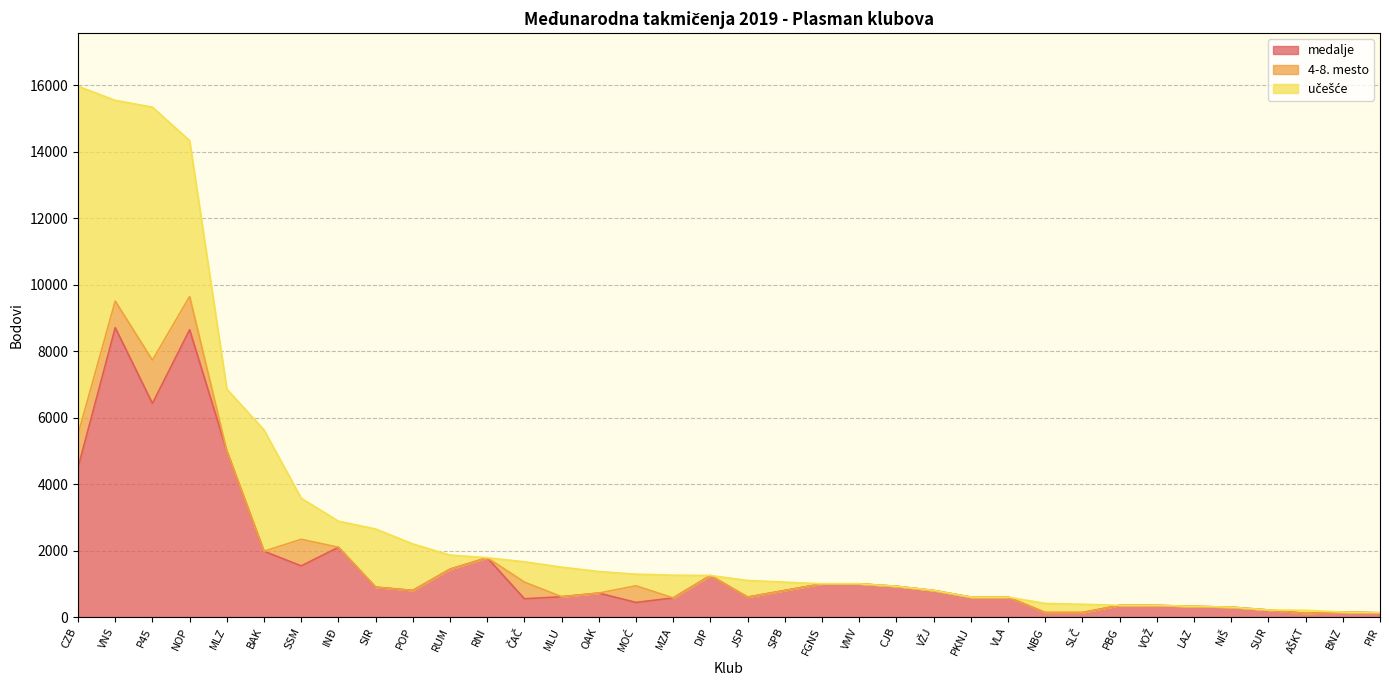

Reading left to right, what are all the values shown in this chart?

medalje: CZB=4500	VNS=8710	P45=6430	NOP=8648	MLZ=5000	BAK=1980	SSM=1540	INĐ=2100	SIR=900	POP=800	RUM=1440	RNI=1785	ČAČ=550	MLU=612	OAK=720	MOĆ=440	MZA=575	DIP=1250	JSP=600	SPB=800	FGNS=1000	VMV=1000	CJB=925	VŽJ=800	PKNJ=600	VLA=600	NBG=135	SLČ=135	PBG=352	VOŽ=350	LAZ=320	NIŠ=297	SUR=212	AŠKT=110	BNZ=150	PIR=127
4-8. mesto: CZB=1000	VNS=800	P45=1300	NOP=1000	MLZ=0	BAK=0	SSM=800	INĐ=0	SIR=0	POP=0	RUM=0	RNI=0	ČAČ=500	MLU=0	OAK=0	MOĆ=500	MZA=0	DIP=0	JSP=0	SPB=0	FGNS=0	VMV=0	CJB=0	VŽJ=0	PKNJ=0	VLA=0	NBG=0	SLČ=0	PBG=0	VOŽ=0	LAZ=0	NIŠ=0	SUR=0	AŠKT=0	BNZ=0	PIR=0
učešće: CZB=10477	VNS=6042	P45=7618	NOP=4691	MLZ=1862	BAK=3650	SSM=1235	INĐ=785	SIR=1750	POP=1400	RUM=425	RNI=0	ČAČ=613	MLU=889	OAK=650	MOĆ=350	MZA=685	DIP=0	JSP=500	SPB=250	FGNS=0	VMV=0	CJB=0	VŽJ=0	PKNJ=0	VLA=0	NBG=275	SLČ=250	PBG=0	VOŽ=0	LAZ=0	NIŠ=0	SUR=0	AŠKT=93	BNZ=0	PIR=0